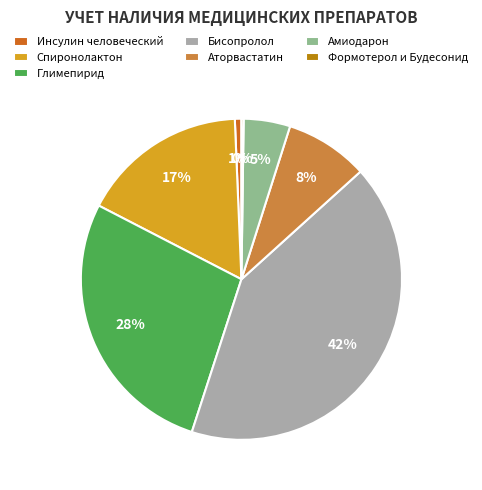

Which category has the biggest portion of the pie?

Бисопролол